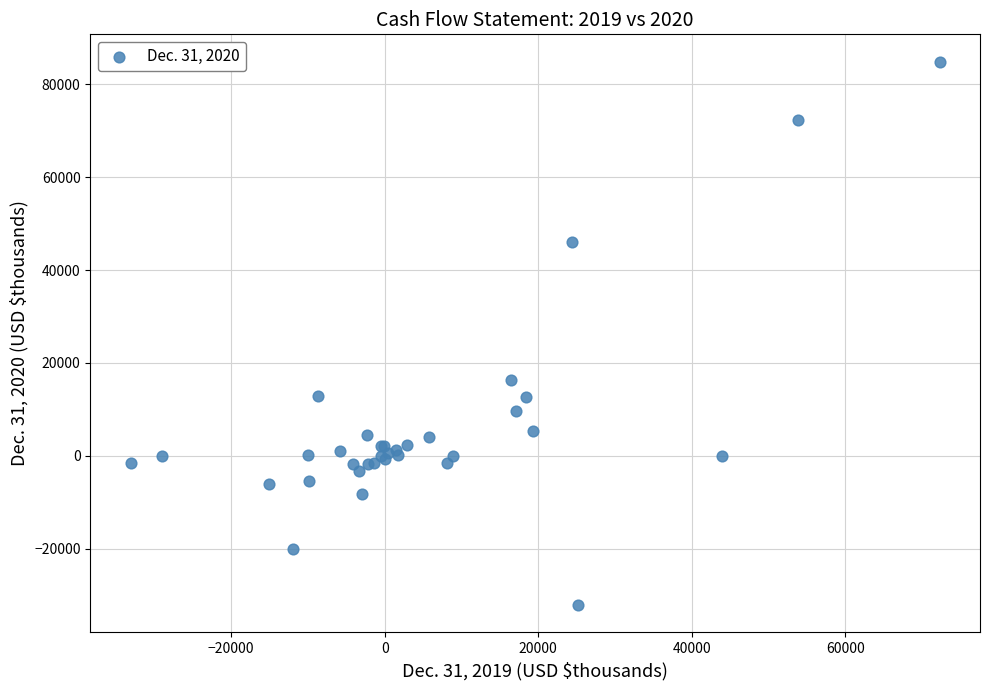

What Y value in the scatter plot is closest to 26398?

16423